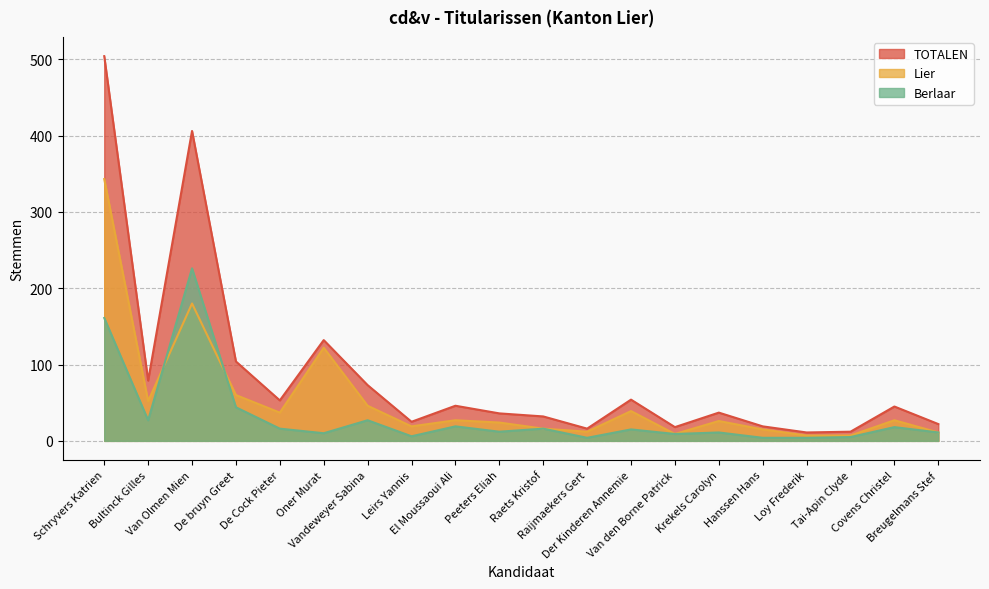

What is the difference between the maximum and second lowest values in the Berlaar series?

222